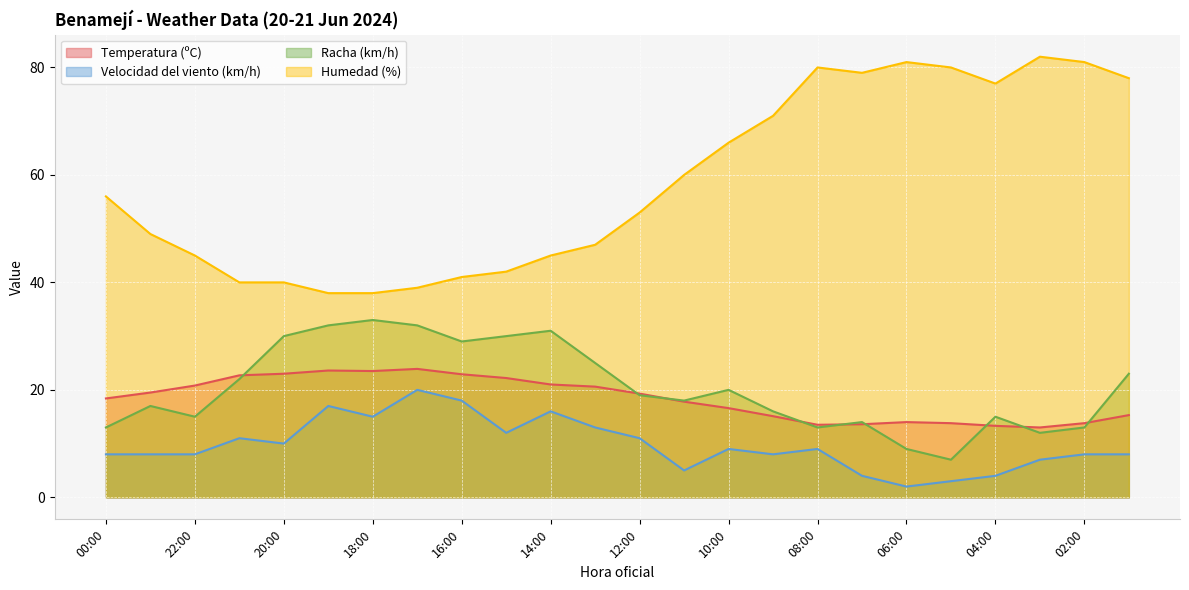

At which label does Temperatura (ºC) first exceed 19?

23:00